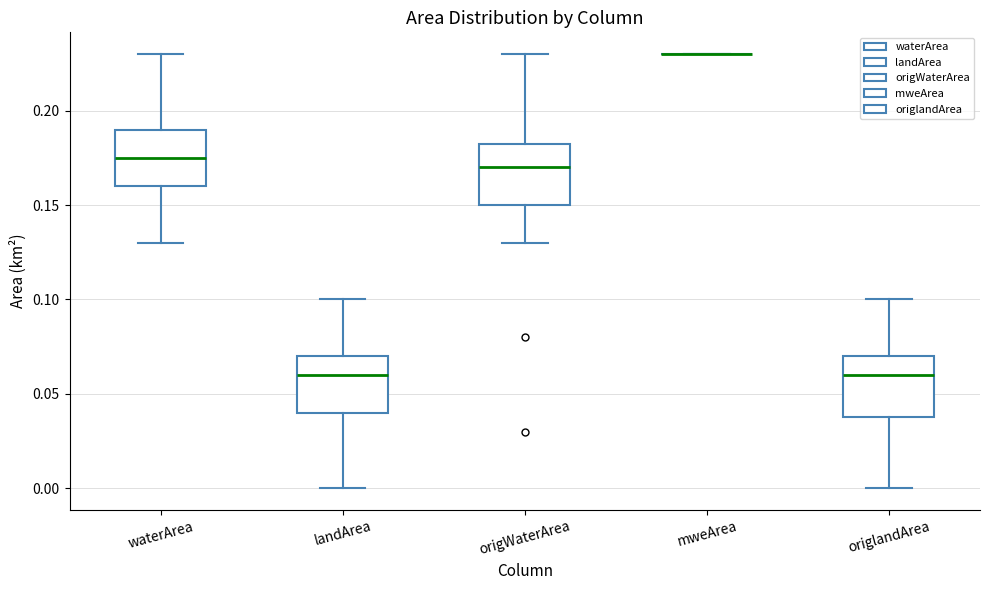

Where does the upper whisker of the box for origWaterArea end on the y-axis? The values are not printed on the chart, so give them approximately, as read against the axis.

0.230